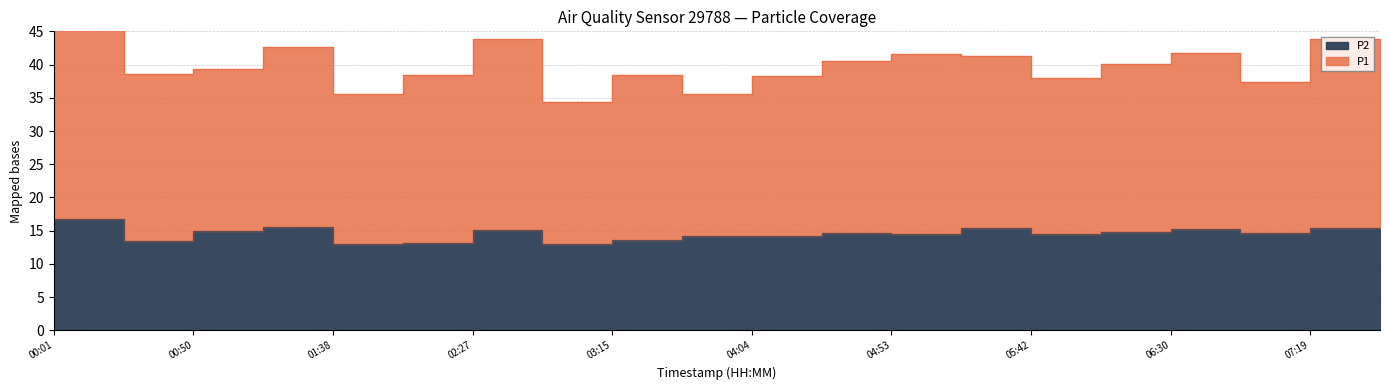

What is the difference between the maximum and minimum values in the P2 series?

3.8